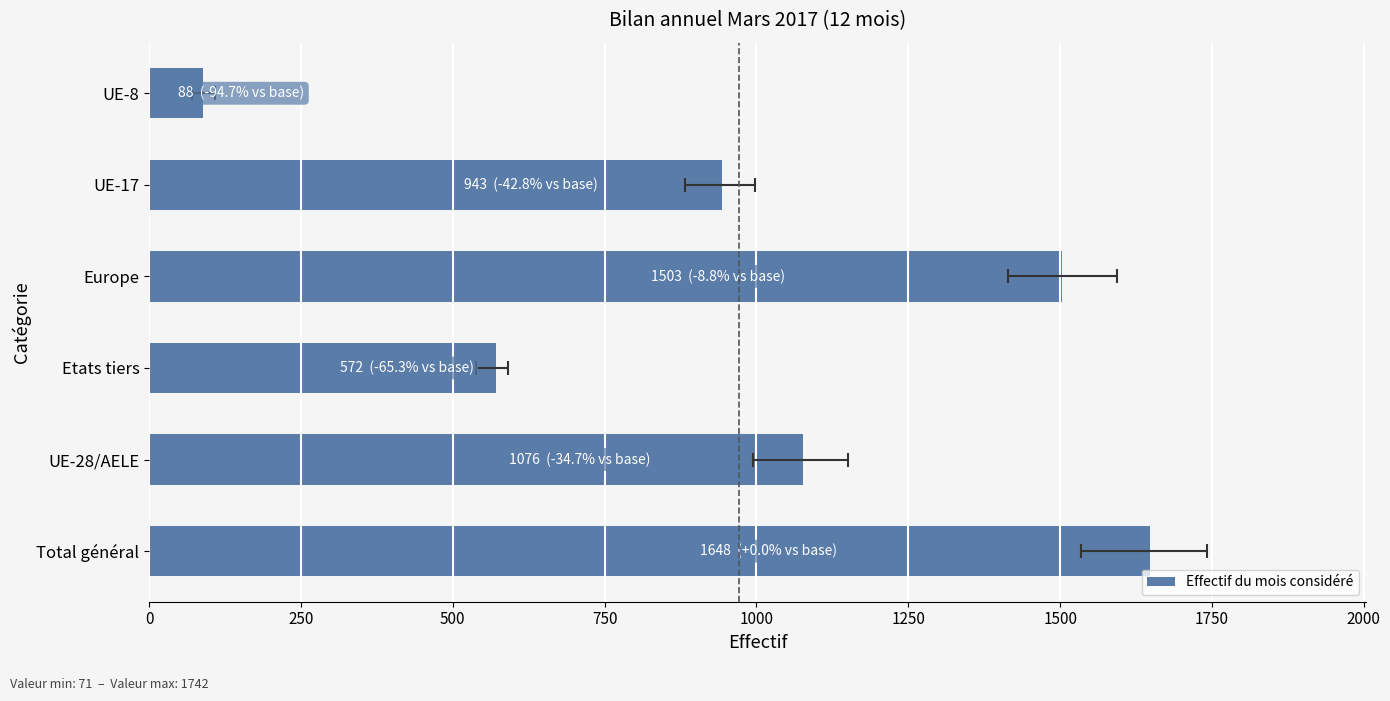

Between Europe and Etats tiers, which is larger?

Europe